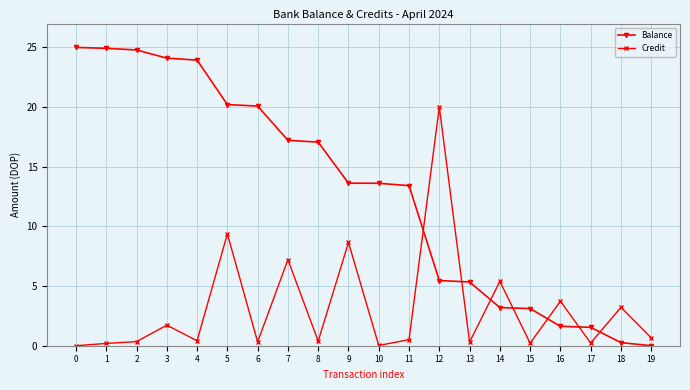

What is the difference between the highest and lowest values at 3?

22.4